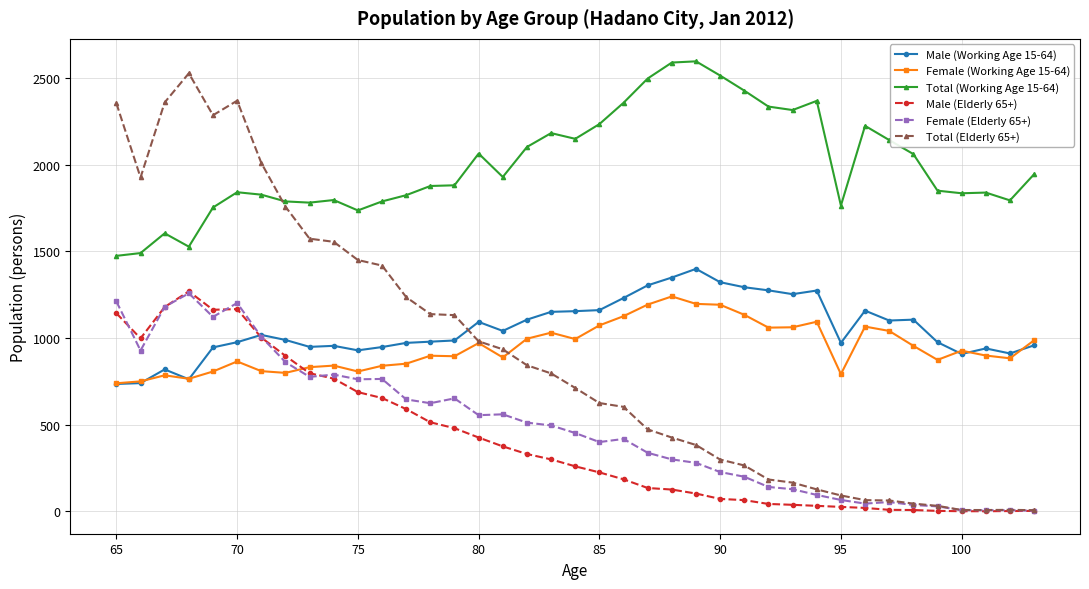

What is the maximum value shown in the chart?

2596